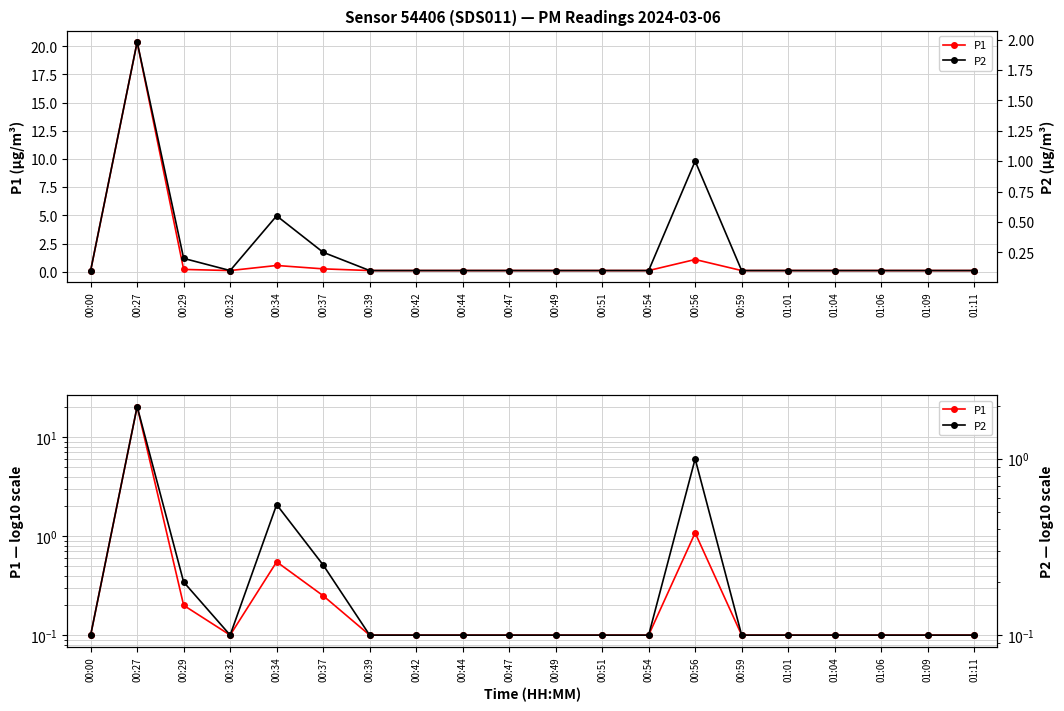

At how many categories does at least one series exceed 7?

1